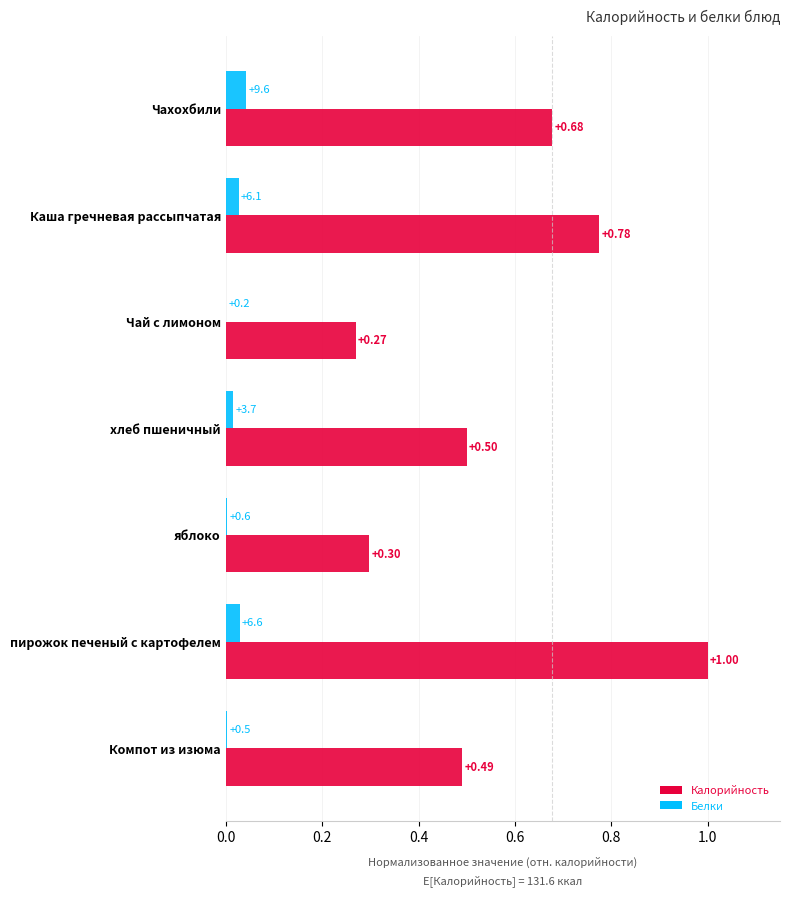

Between Чахохбили and Каша гречневая рассыпчатая, which series saw the biggest shift?

Калорийность